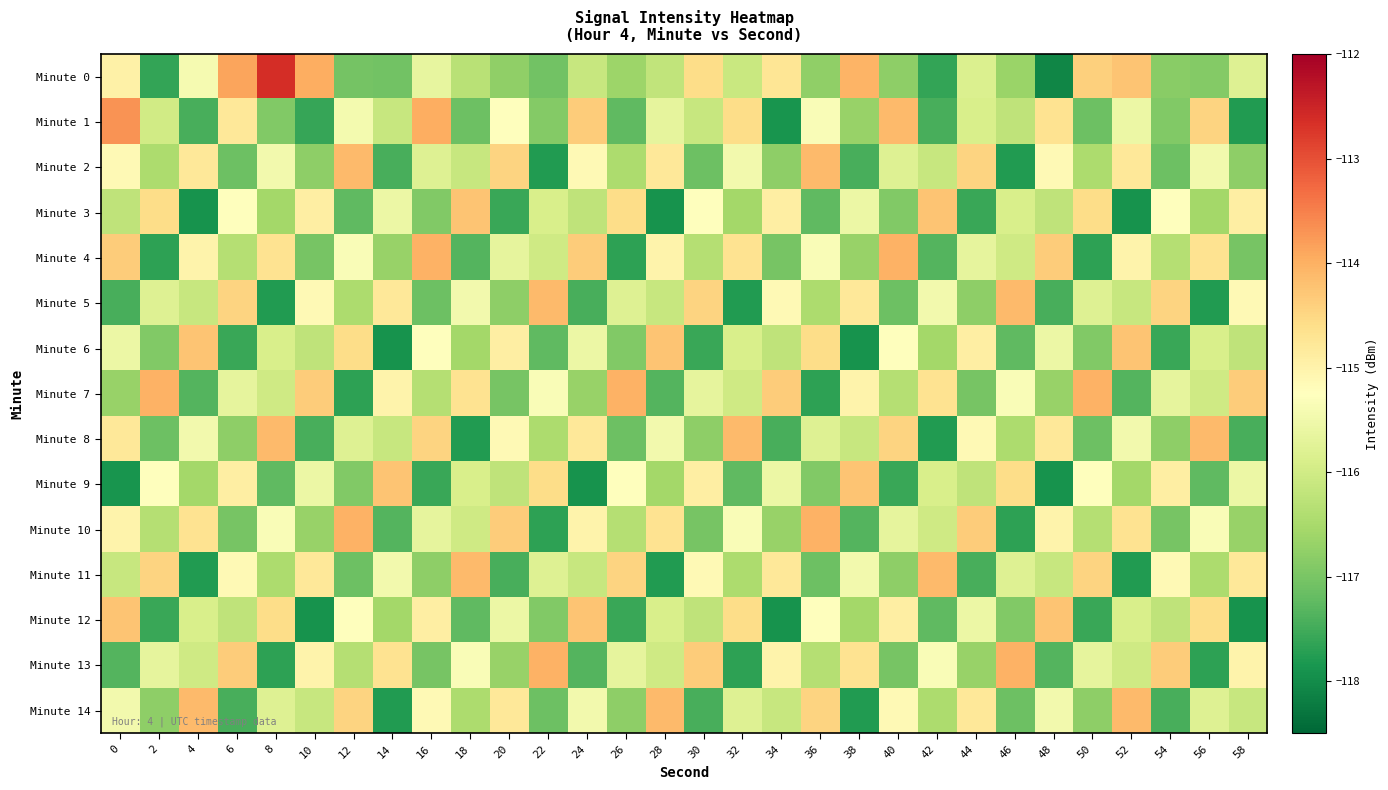

Rank the series at 24 from lowest to highest value.

Minute 9, Minute 5, Minute 13, Minute 7, Minute 3, Minute 0, Minute 11, Minute 6, Minute 14, Minute 2, Minute 10, Minute 8, Minute 1, Minute 4, Minute 12